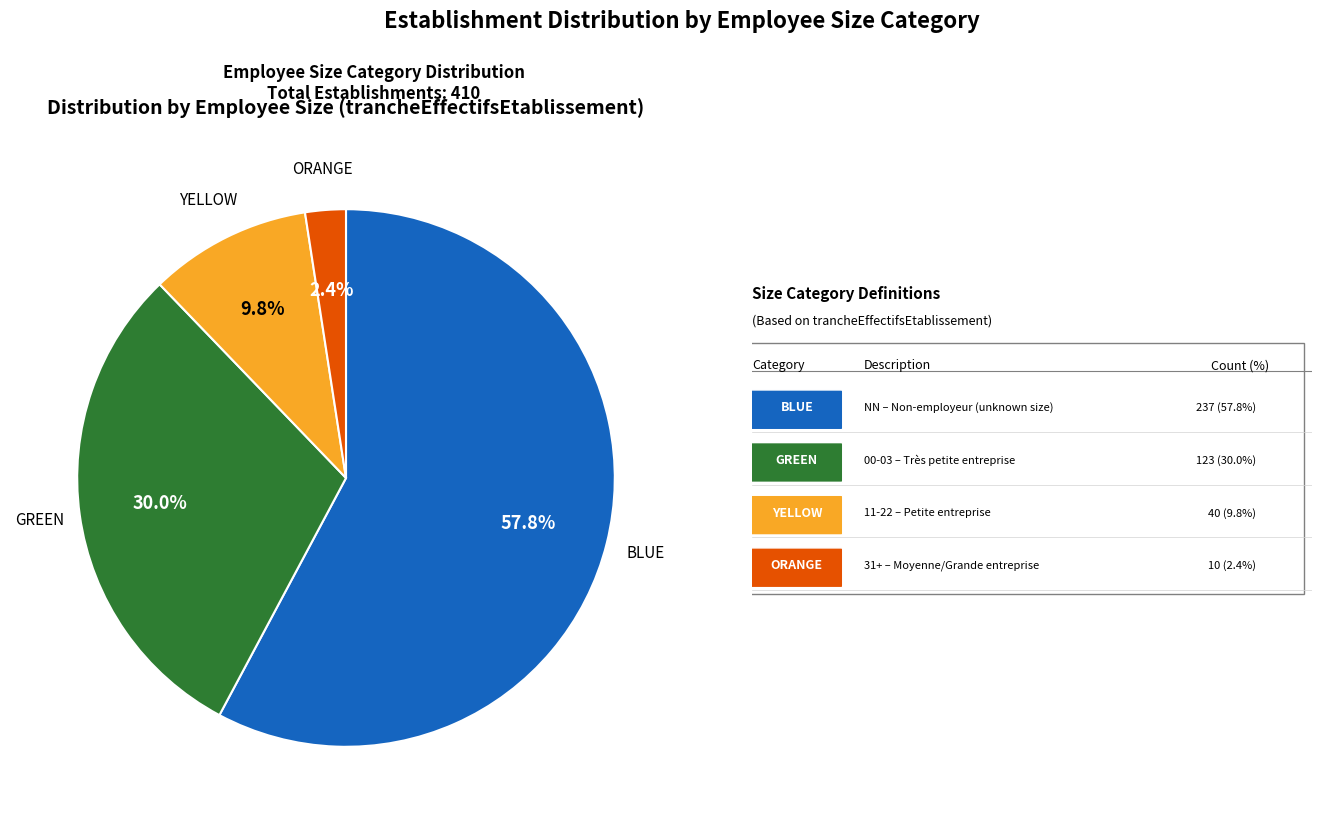

Is there a majority slice in this chart?

Yes